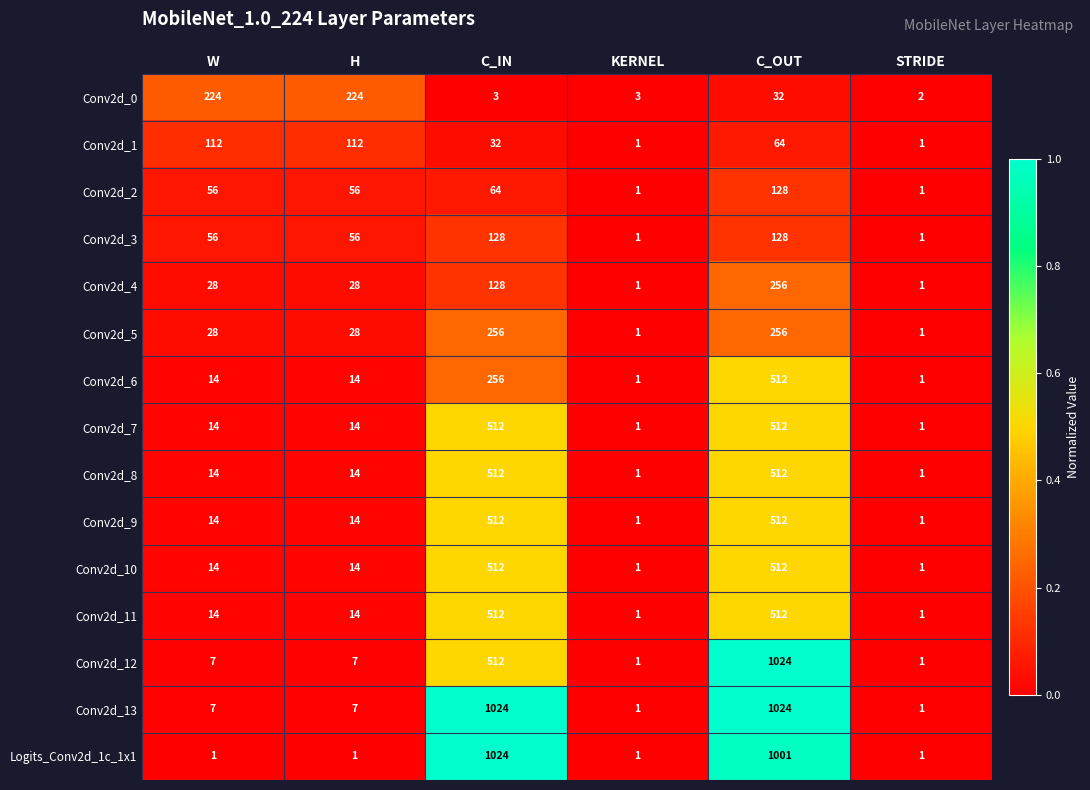

What is the average value of the Conv2d_7 series?

176